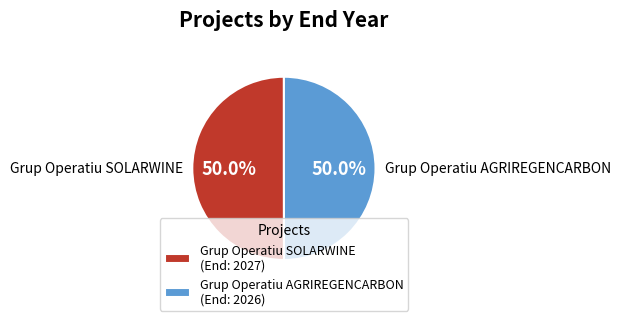

Count the number of slices in the pie.

2